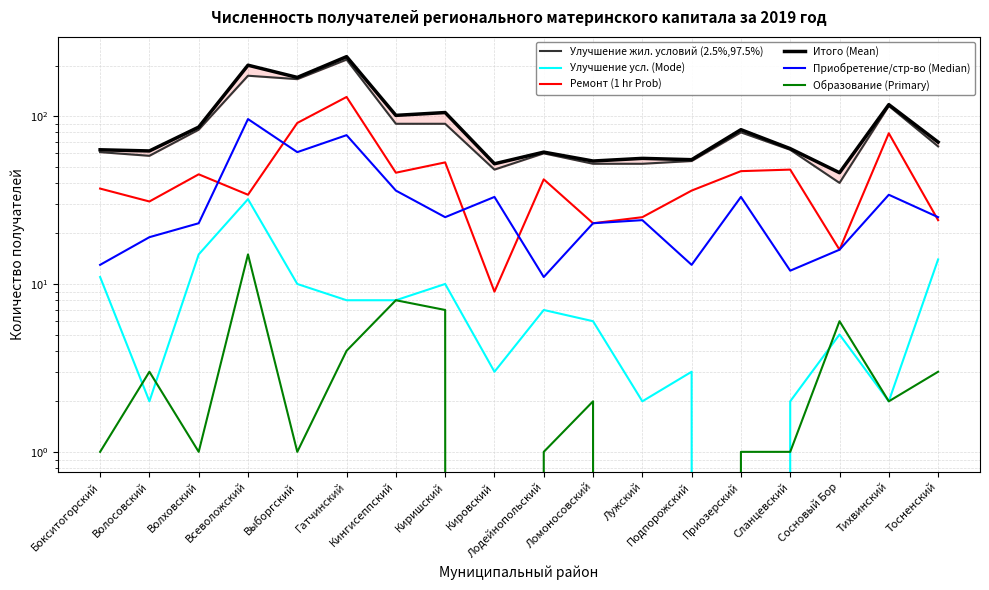

Which series changed the most between Сланцевский and Тихвинский?

ИТОГО